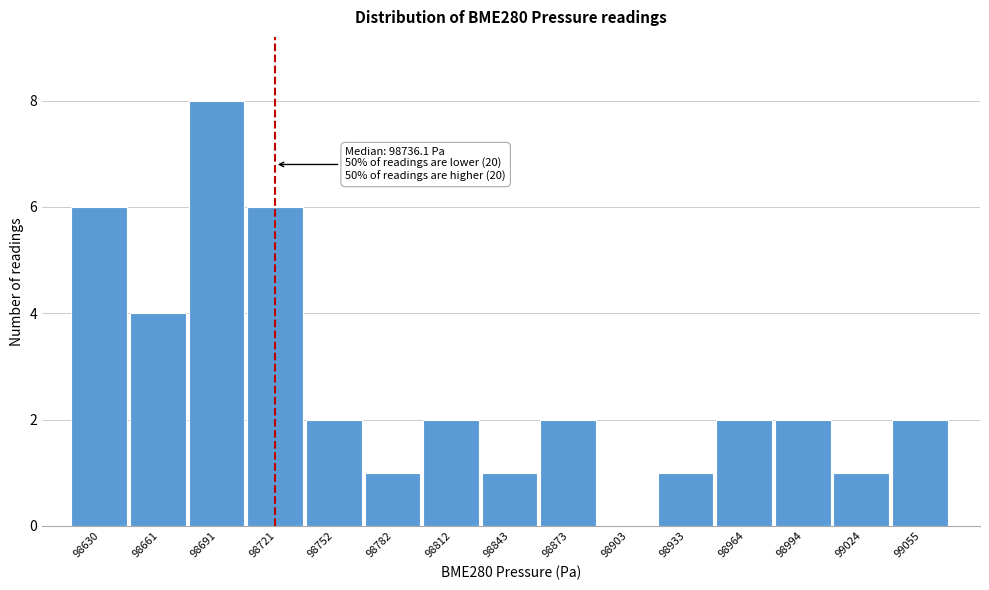

Reading right to left, extract all data points from this chart.

99055=2	99024=1	98994=2	98964=2	98933=1	98903=0	98873=2	98843=1	98812=2	98782=1	98752=2	98721=6	98691=8	98661=4	98630=6